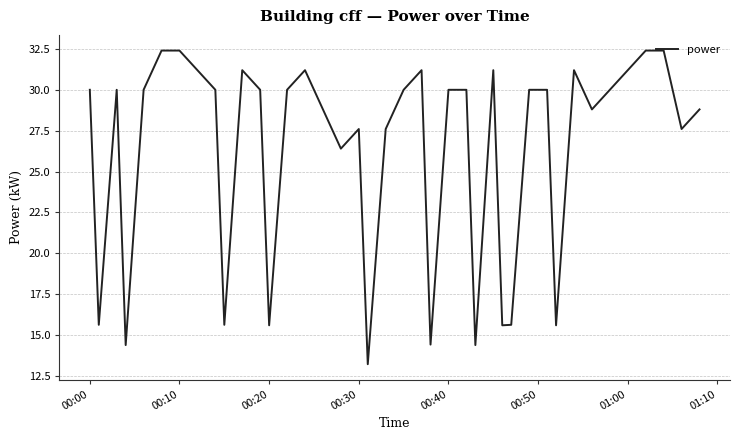

What is the smallest value displayed?

13.2